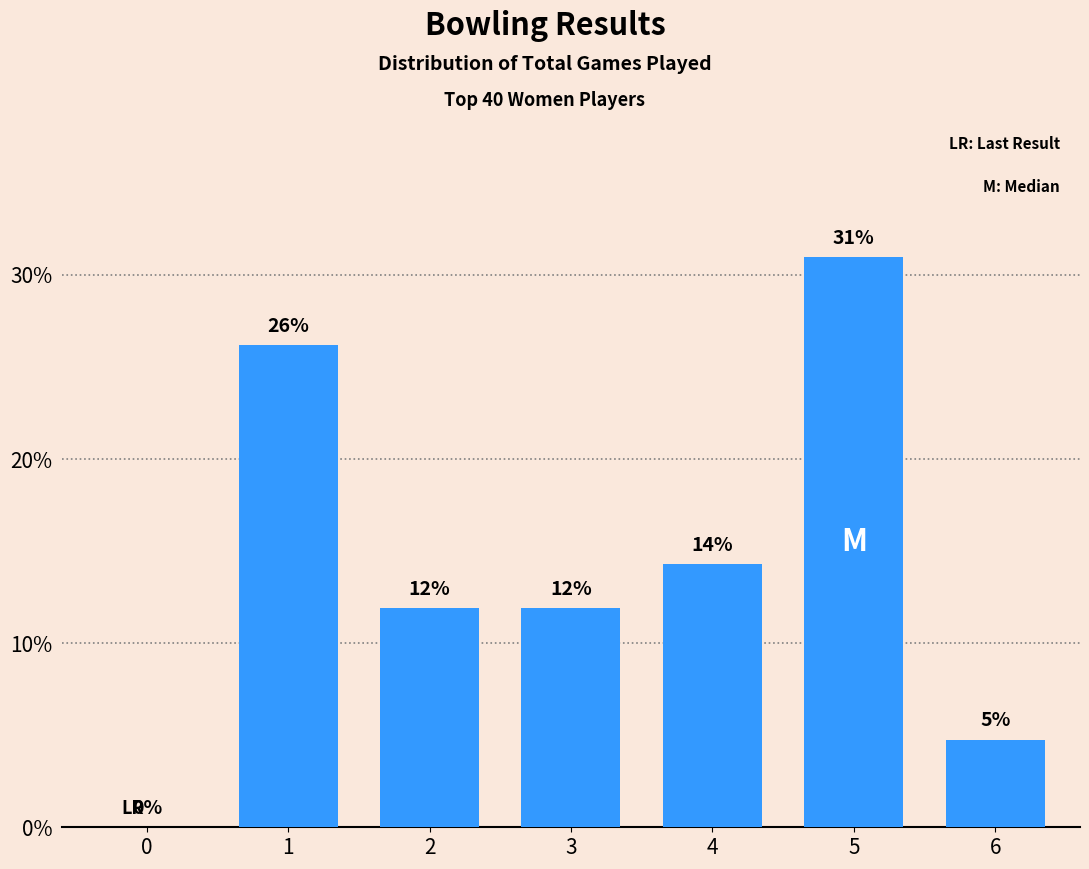

How many categories are shown in the chart?

7